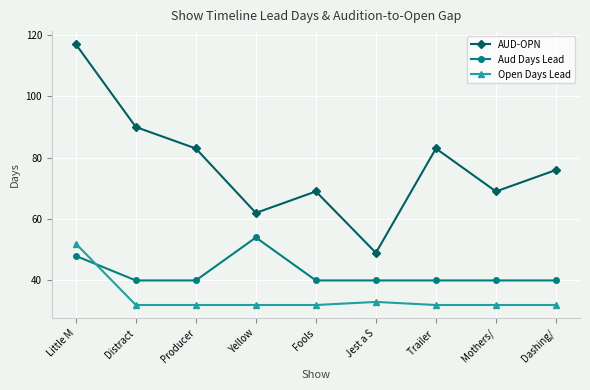

What is the difference between the Open Days Lead values at Little M and Jest a S?

19